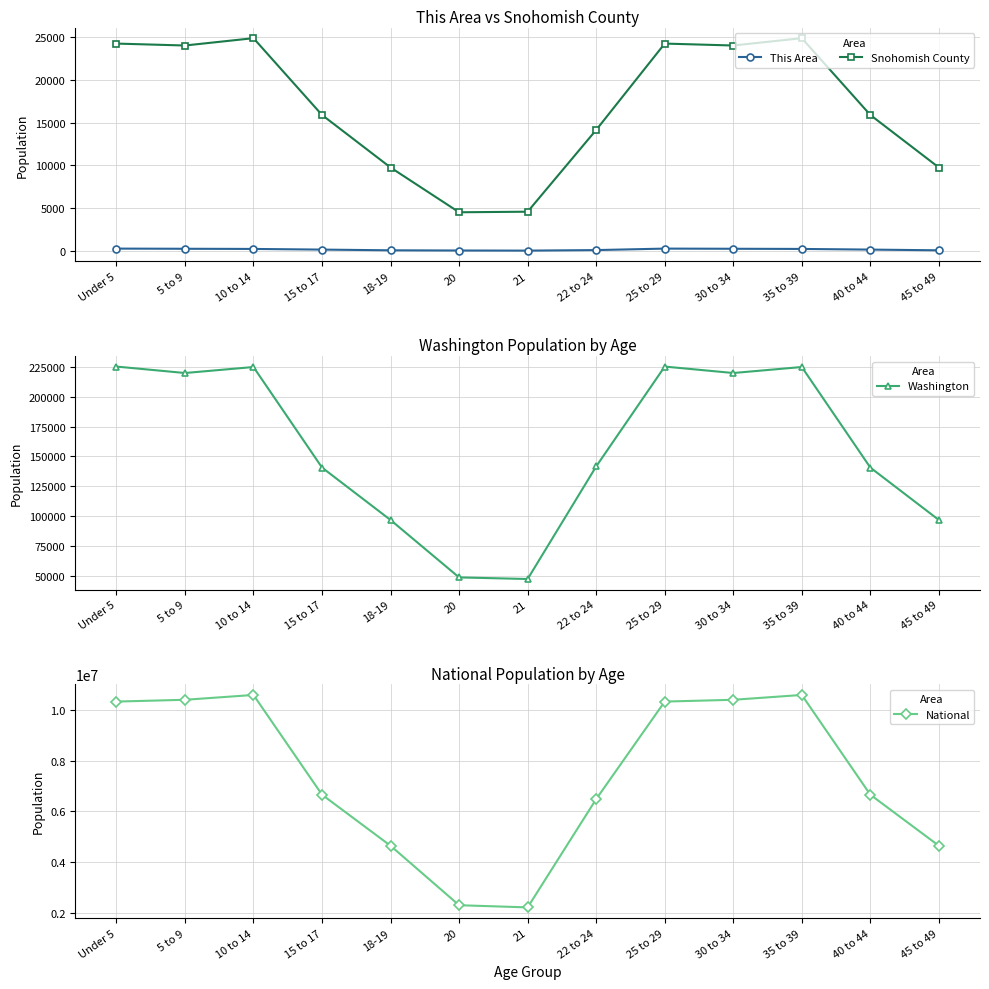

Is it true that National equals 10389638 at 30 to 34?

True